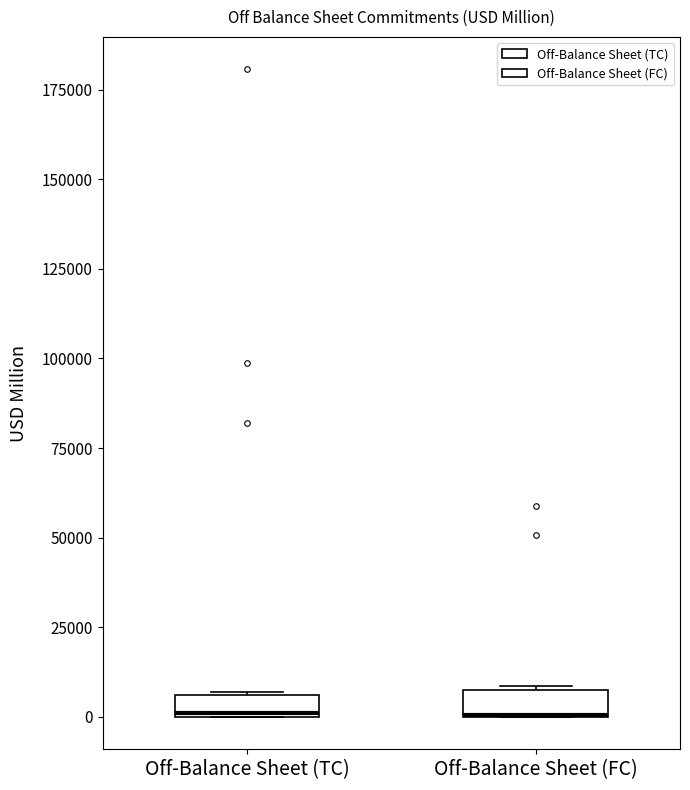

Where is the lower edge of the box for Off-Balance Sheet (TC) on the y-axis? The values are not printed on the chart, so give them approximately, as read against the axis.

0